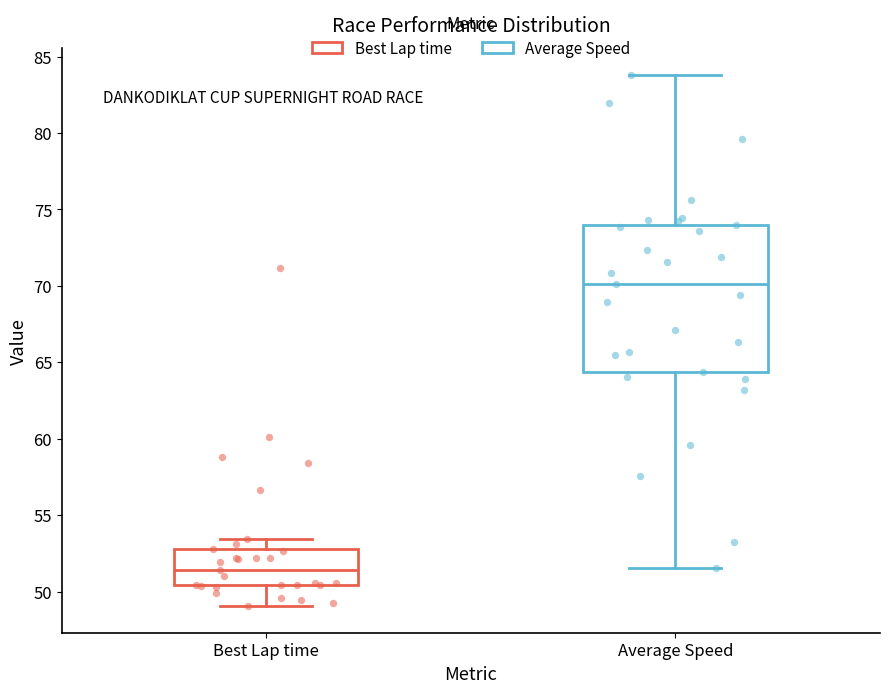

Reading left to right, transcribe this box plot: for each box, give where its median line is, the range the box spans, and where its two whiskers end, as read against the y-axis. The values are not printed on the chart, so give them approximately, as read against the axis.

Best Lap time: median 51.5, box 50.5 to 53.0, whiskers 49.0 to 53.5
Average Speed: median 70.0, box 64.5 to 74.0, whiskers 51.5 to 84.0